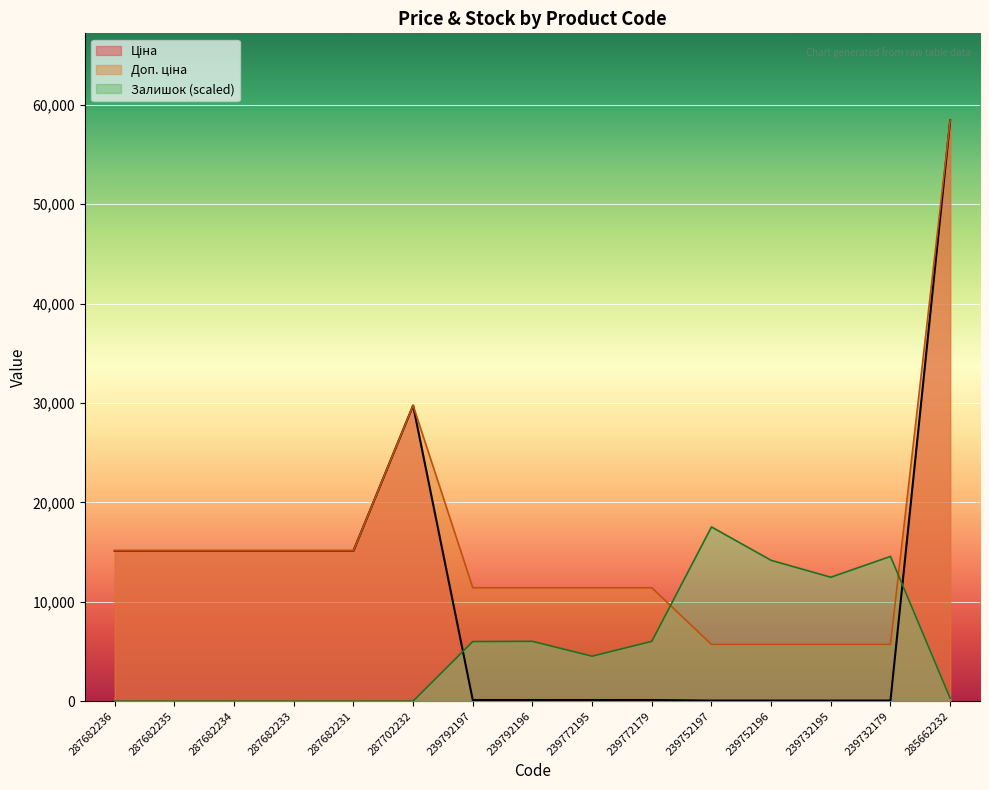

True or false: Залишок has a value of -10683.7 at 287682234.

False